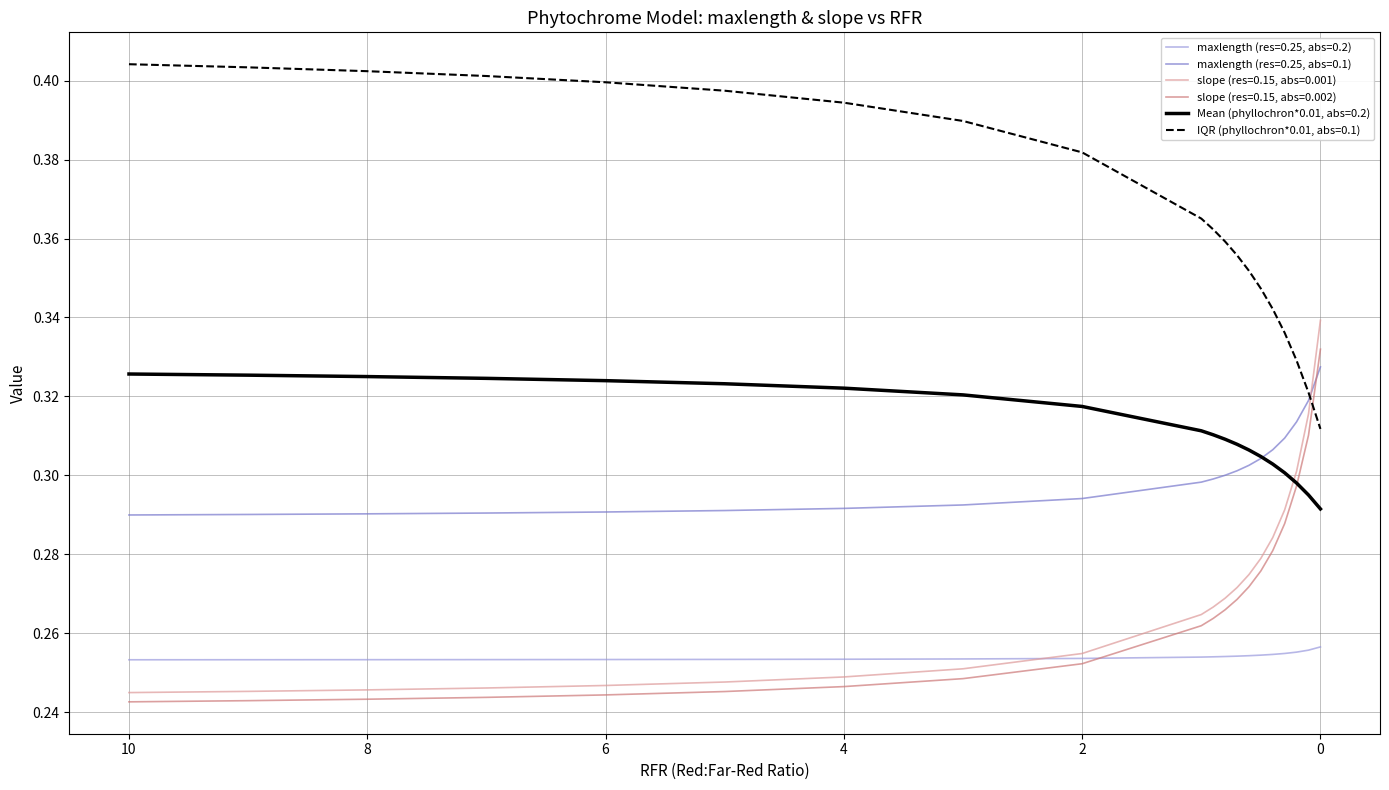

Does the chart have visible grid lines?

Yes